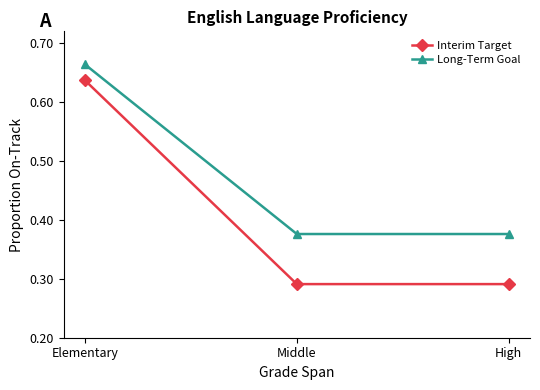

What is the sum of all Long-Term Goal values?

1.4